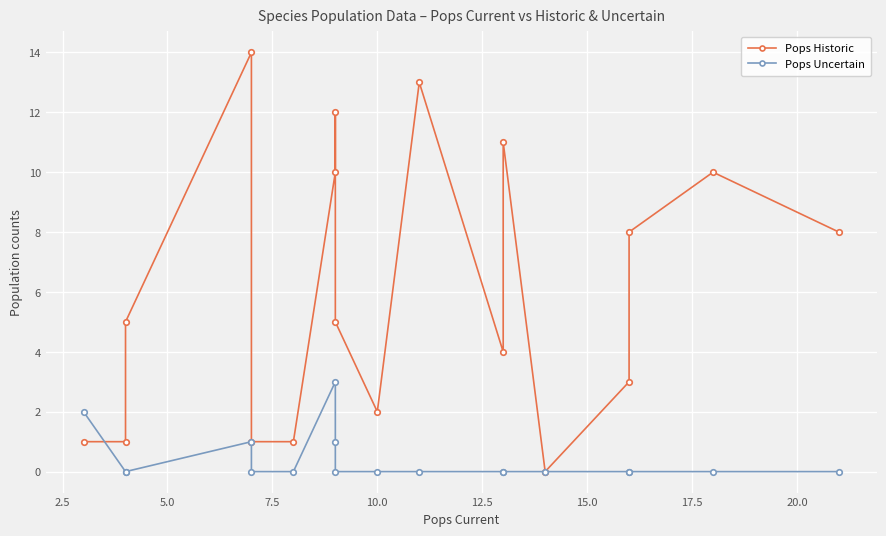

Reading right to left, extract all data points from this chart.

Pops Historic: 8	10	8	3	0	11	4	13	2	5	12	10	1	1	14	5	1	1
Pops Uncertain: 0	0	0	0	0	0	0	0	0	0	1	3	0	0	1	0	0	2